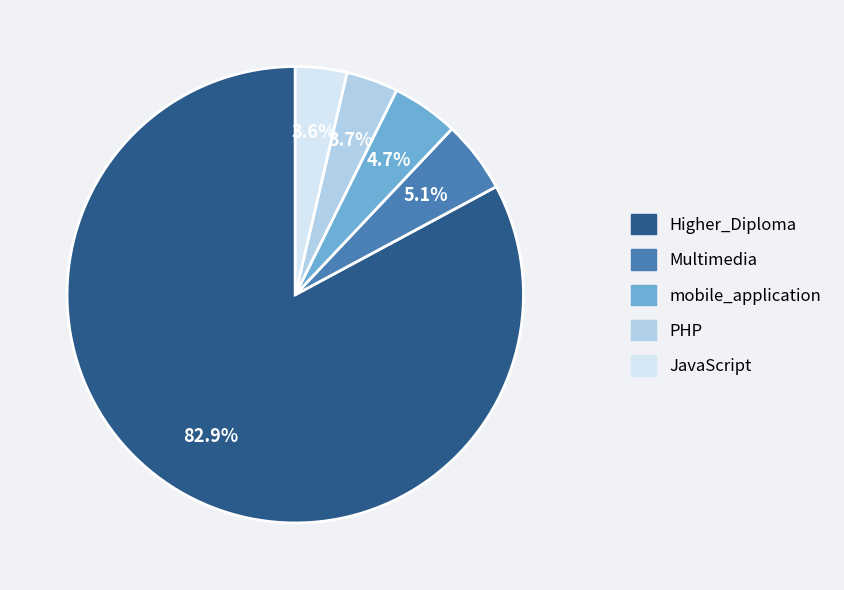

Is there any slice that represents more than half of the pie?

Yes